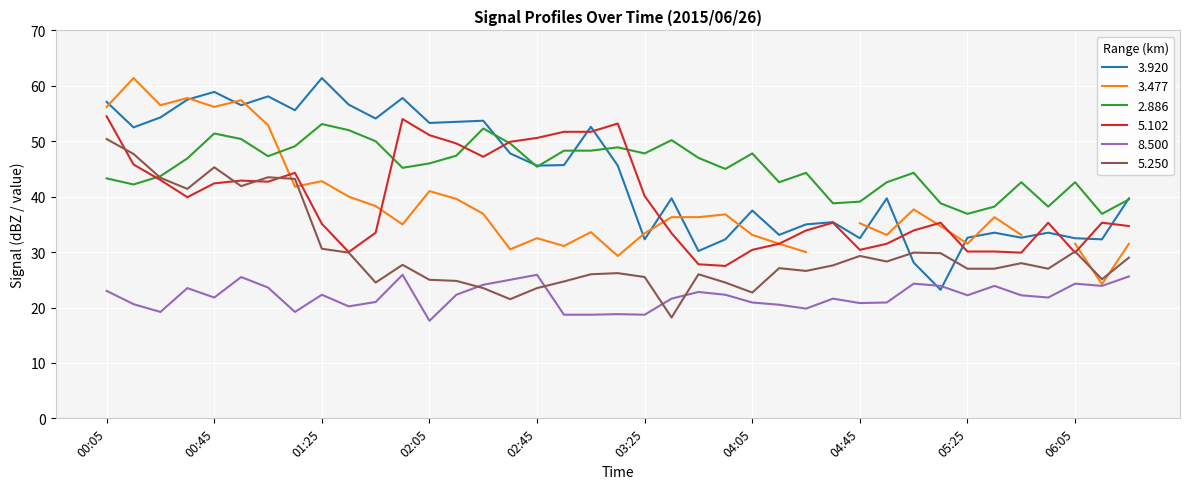

True or false: 5.102 and 3.920 intersect in this chart.

True